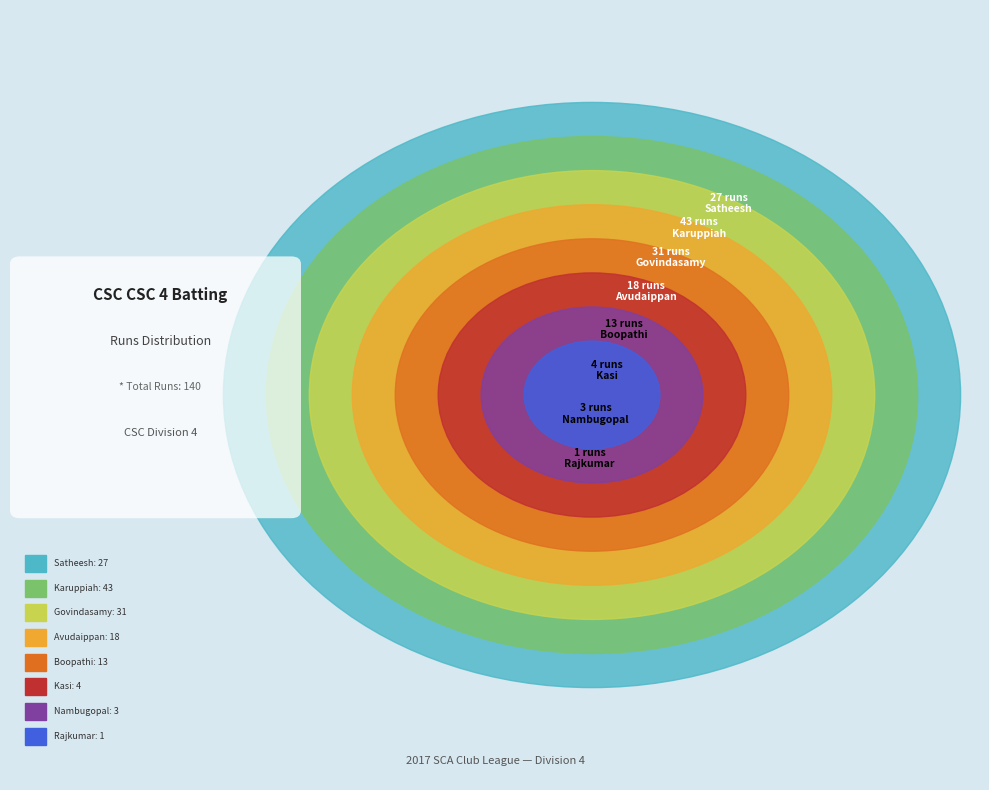

To the nearest percent, what is the average slice percentage?

12%